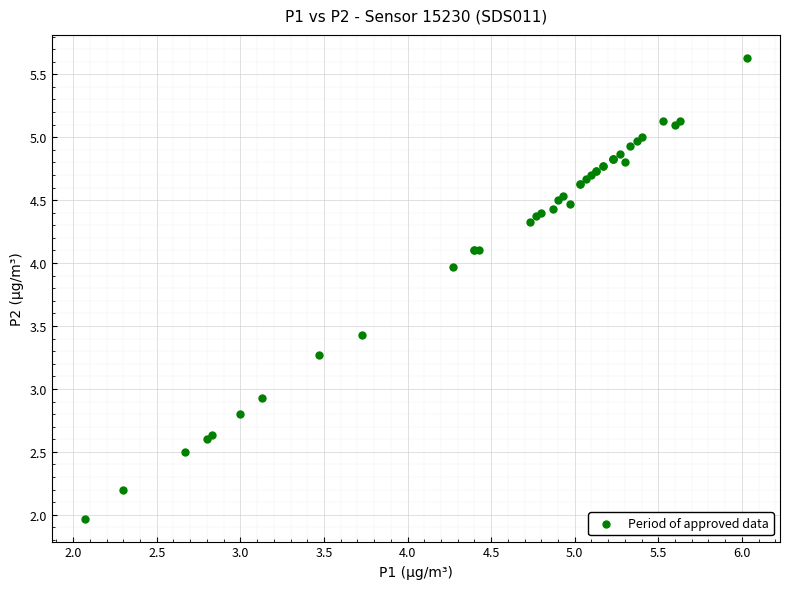

What Y value in the scatter plot is closest to 3?

2.9